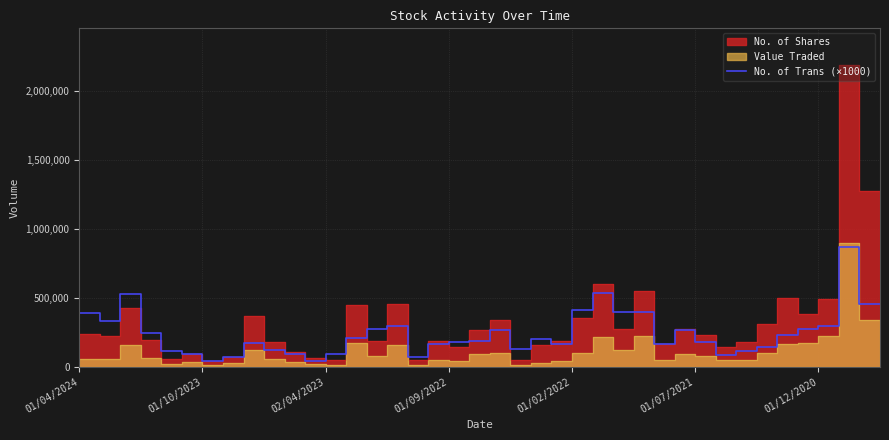

The value of No. of Trans (×1000) at 01/12/2020 is 273000. True or false?

True